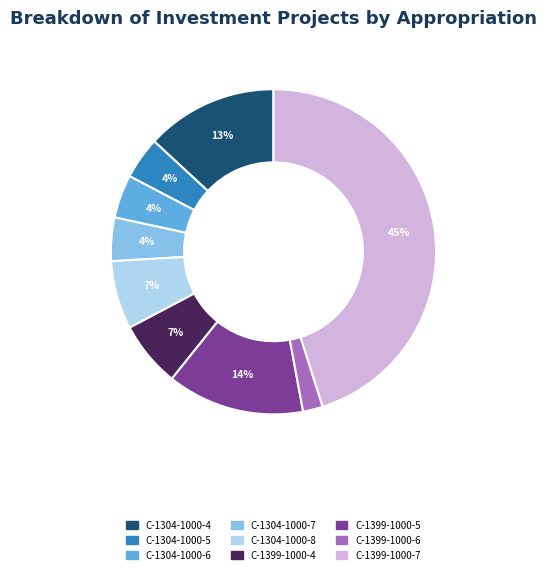

To the nearest percent, what portion does C-1304-1000-7 represent?

4%